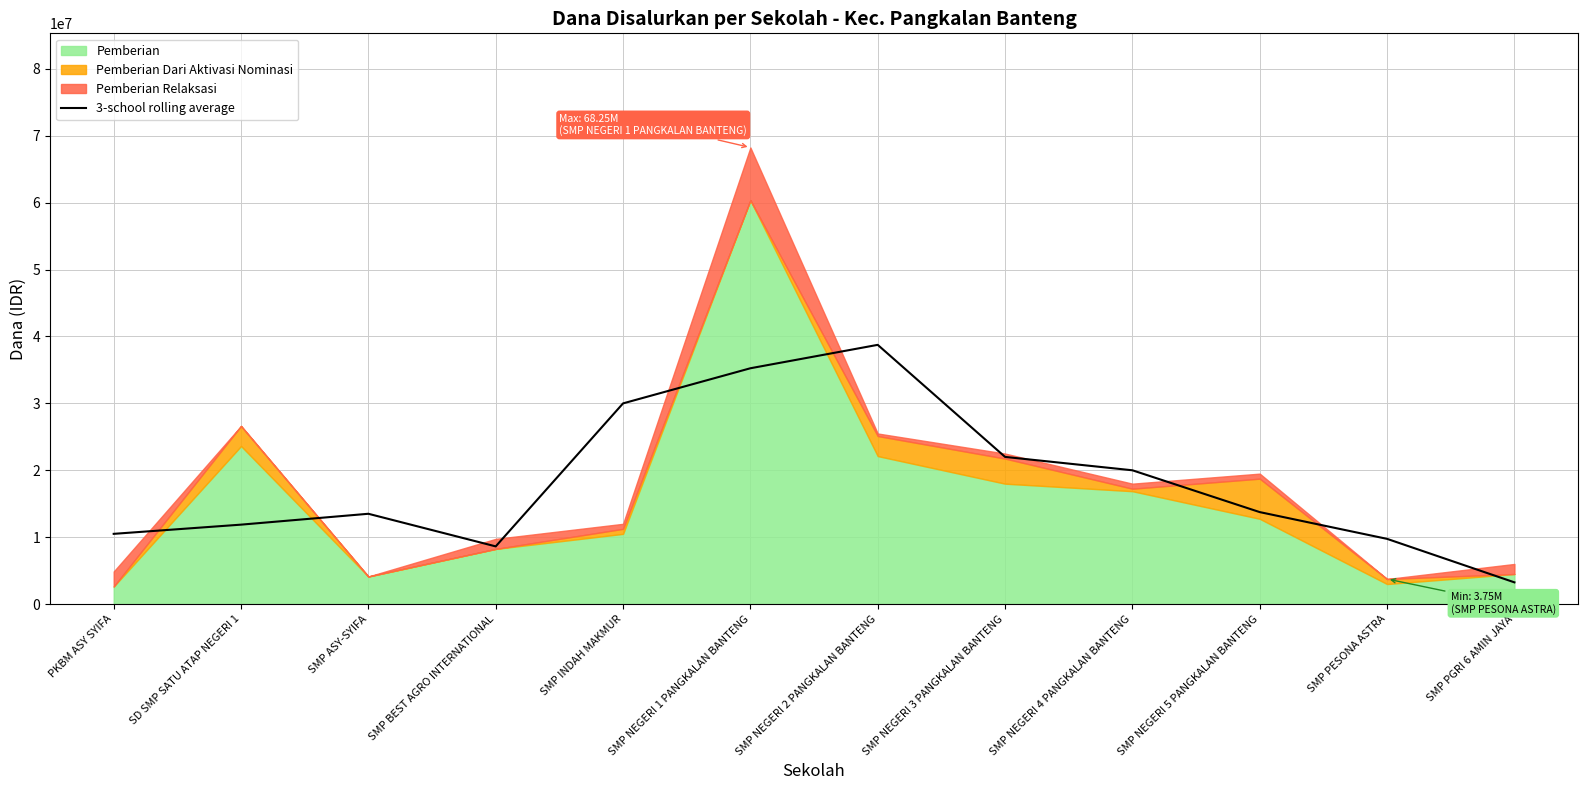

What value does the data have at SMP PGRI 6 AMIN JAYA, to the nearest 10?

3250000